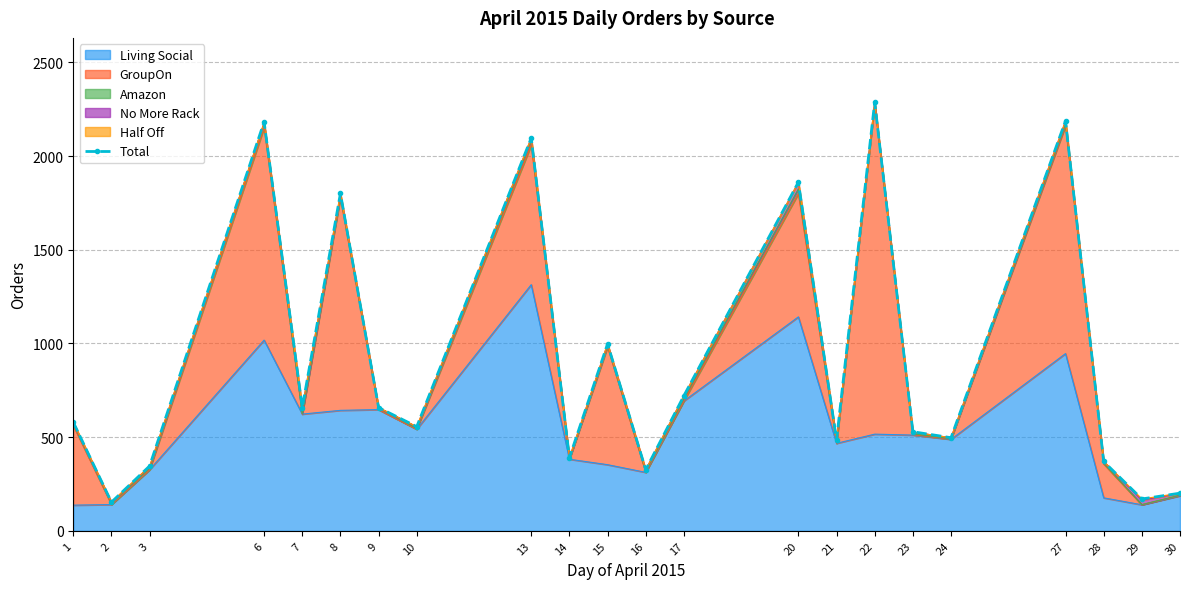

What is the difference between the values at 9 and 13?

1439